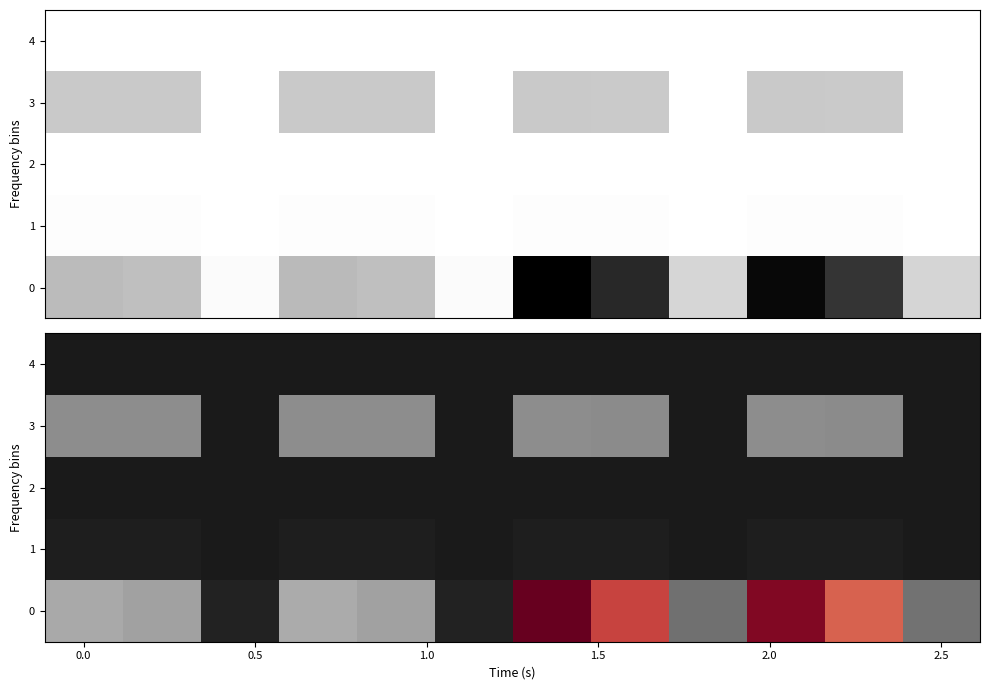

What is the total value across all series at 10?

1.0